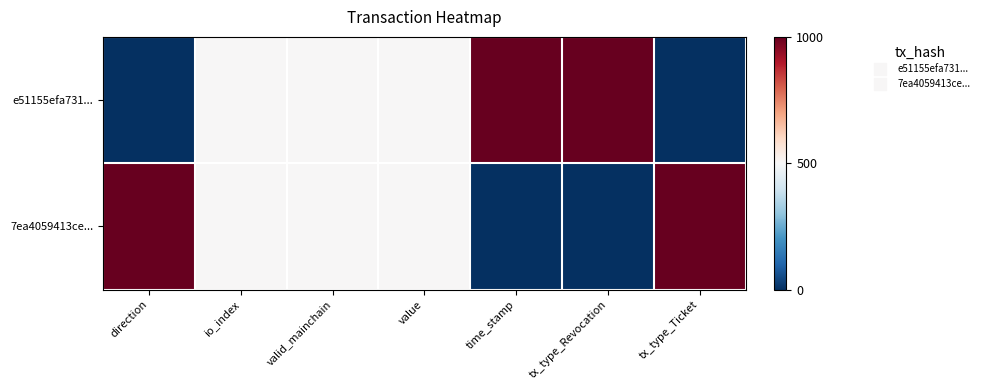

At which category does the chart reach its minimum across all series?

direction